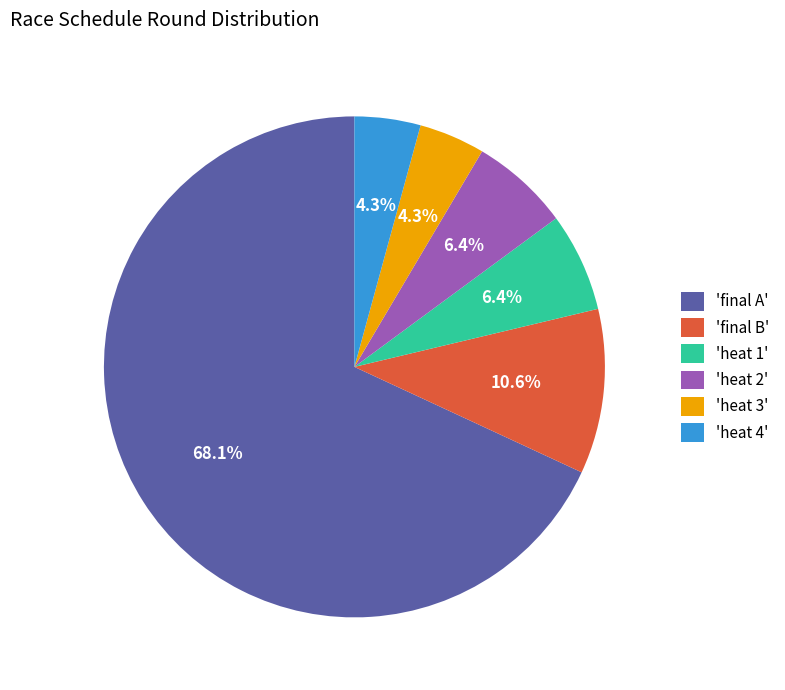

Between 'heat 4' and 'final B', which is larger?

'final B'